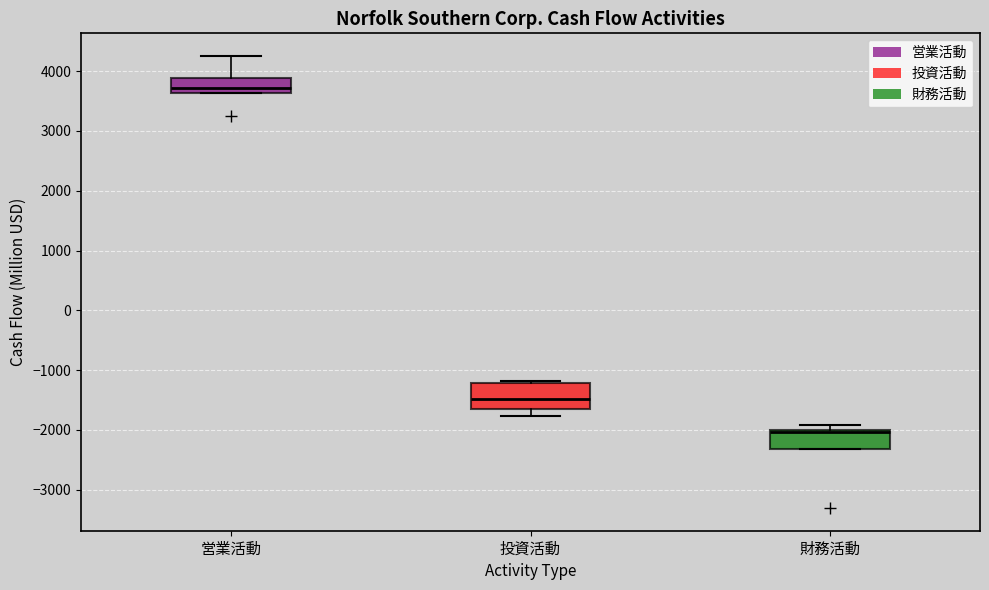

Reading left to right, read every box against the y-axis: the position of its median line, the range the box covers, and the ends of its whiskers. The values are not printed on the chart, so give them approximately, as read against the axis.

営業活動: median 3700, box 3600 to 3900, whiskers 3600 to 4300
投資活動: median -1500, box -1700 to -1200, whiskers -1800 to -1200 (just above the box's upper edge)
財務活動: median -2000 (just below the box's upper edge), box -2300 to -2000, whiskers -2300 to -1900